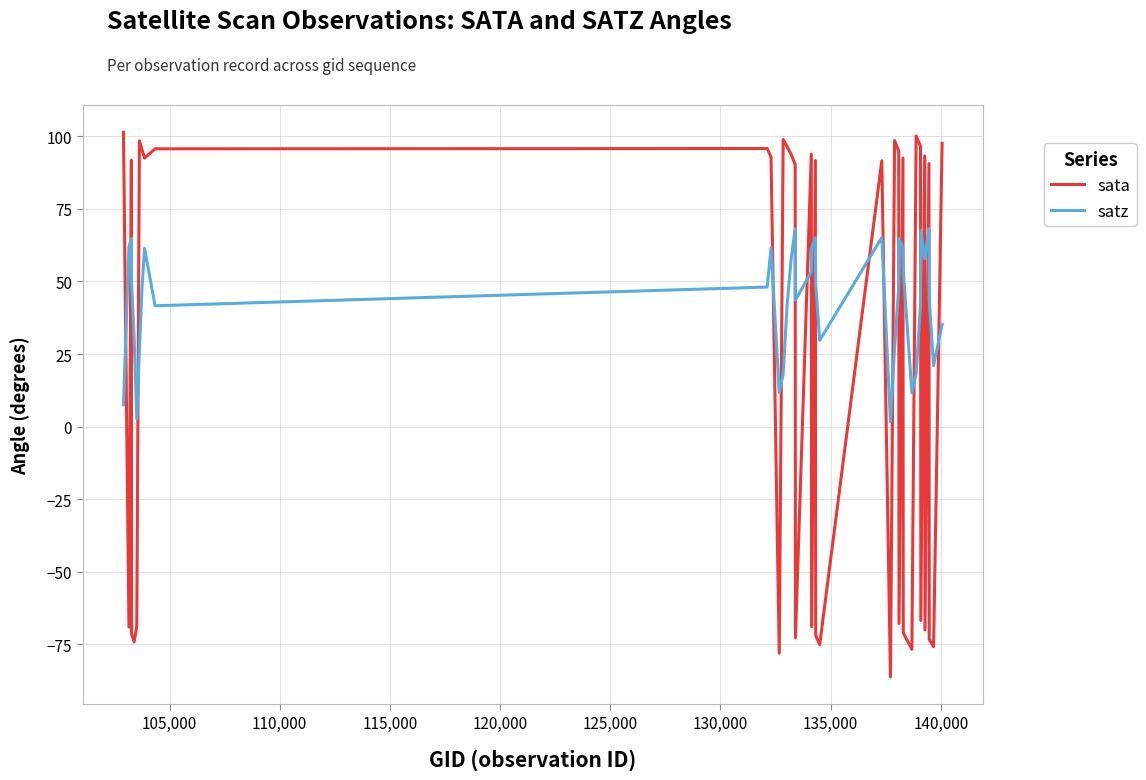

What is the greatest value displayed?

101.4